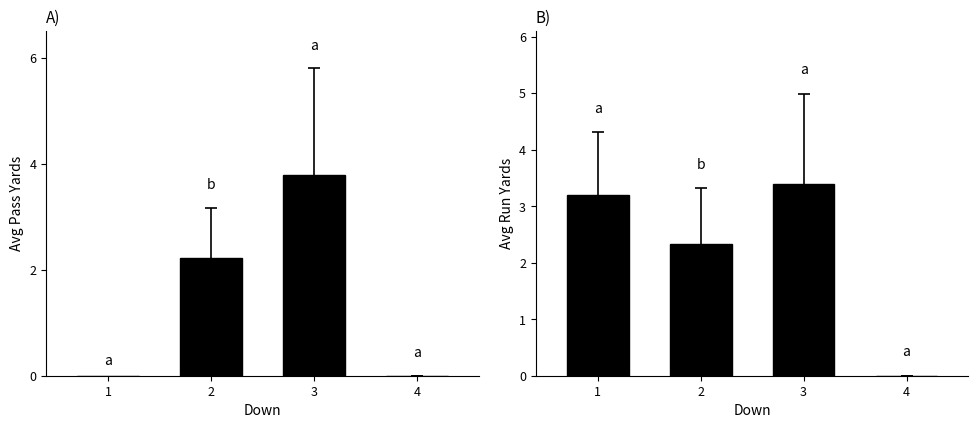

Where is pass nearest to the value 1?

4